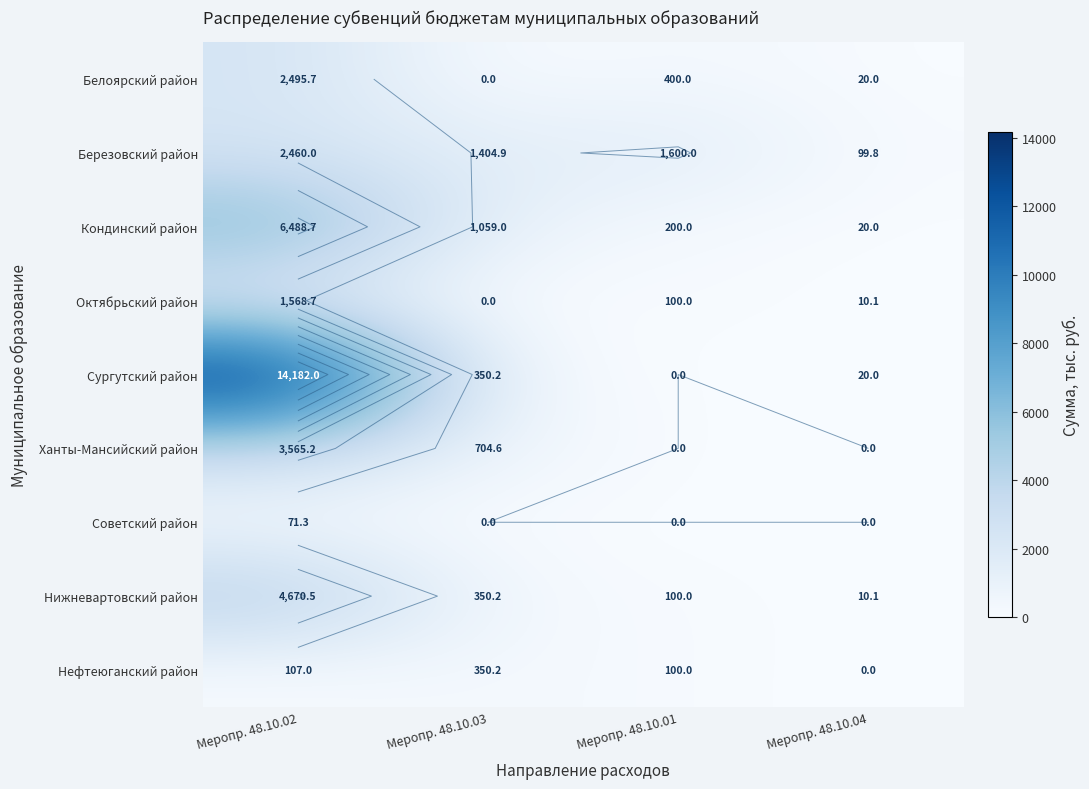

What is the average value of the Советский район series?

17.8